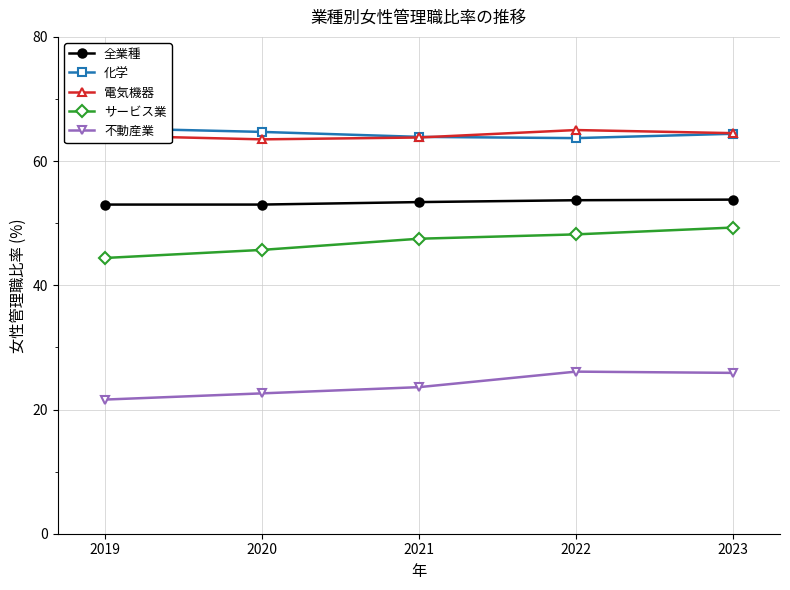

Where is 全業種 nearest to the value 53?

2019